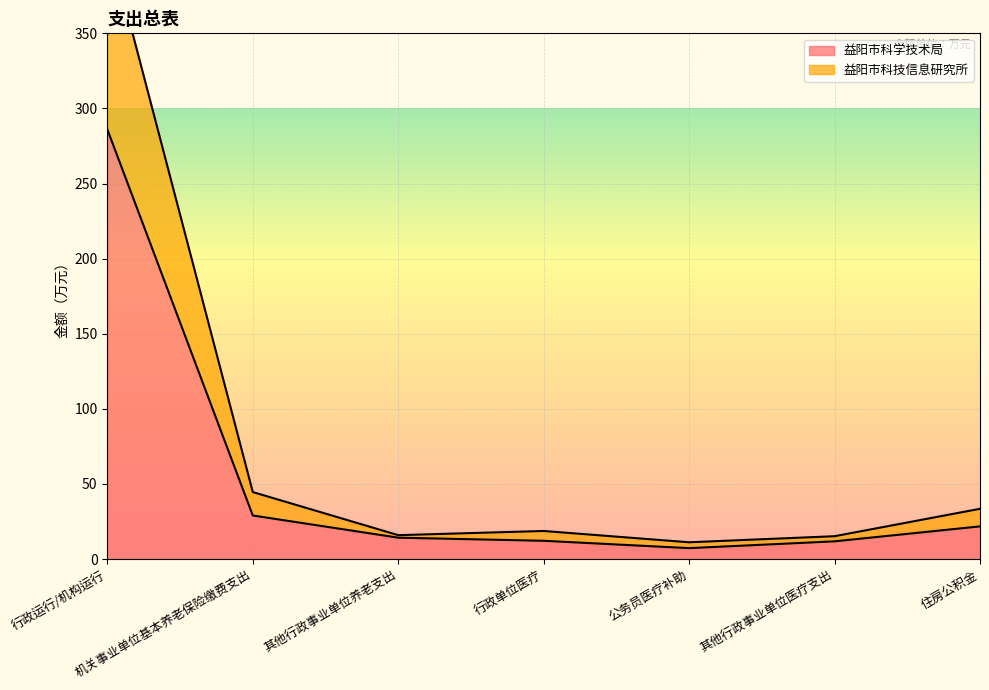

What is the difference between the maximum and minimum values in the 益阳市科技信息研究所 series?

403.0